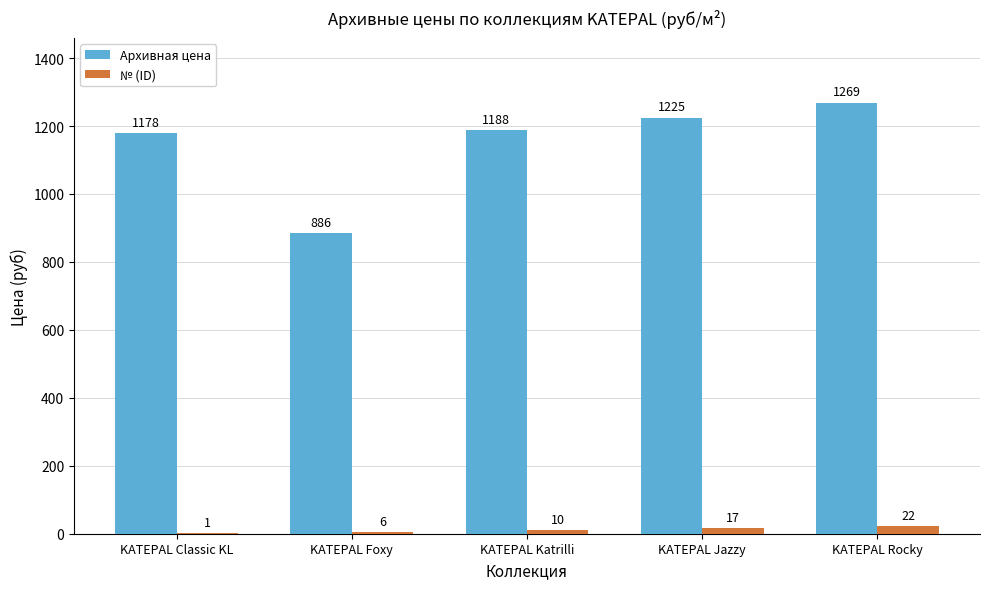

How many series are shown in this chart?

2